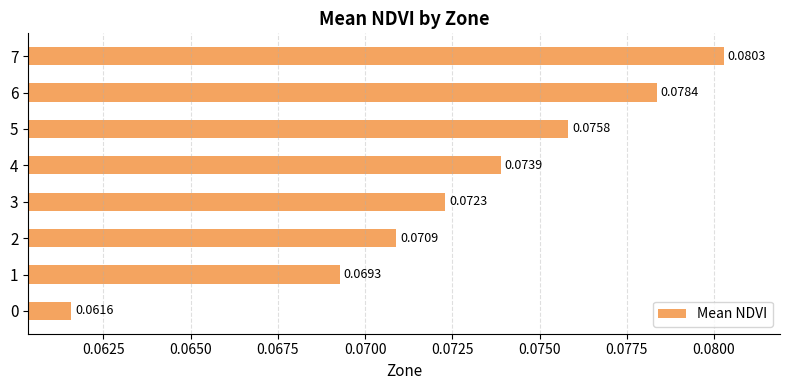

How many distinct data groups are displayed?

1